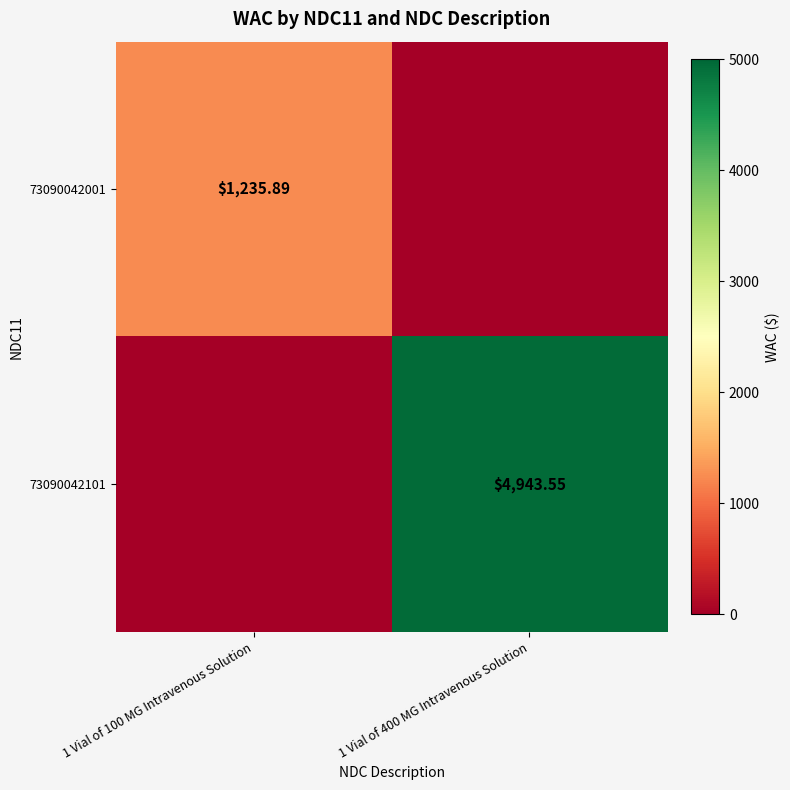

What is the maximum value for 73090042101?

4943.6